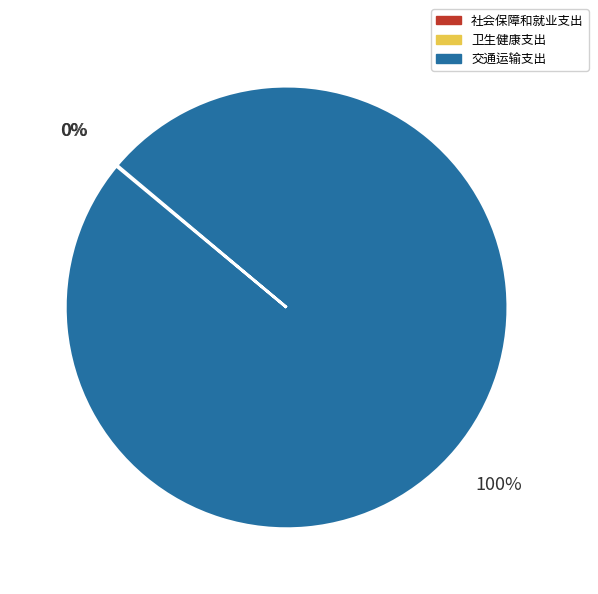

Does 交通运输支出 represent more than half of the total?

Yes